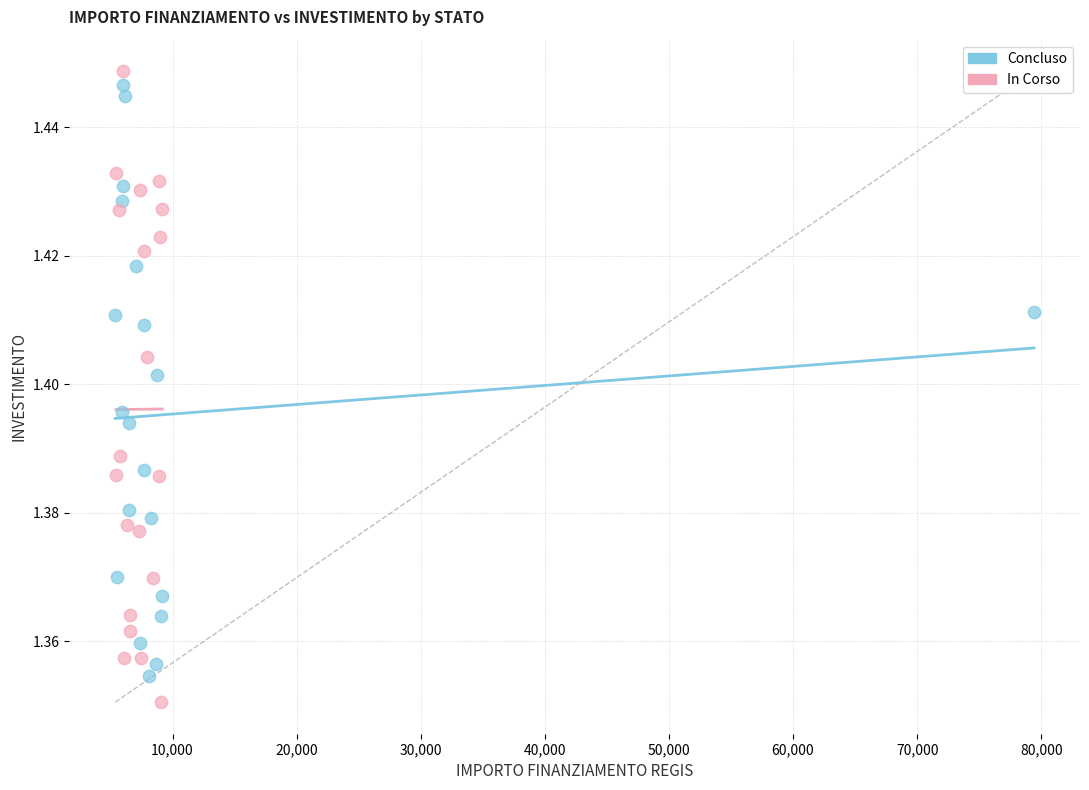

Which series contains the highest Y value?

In Corso